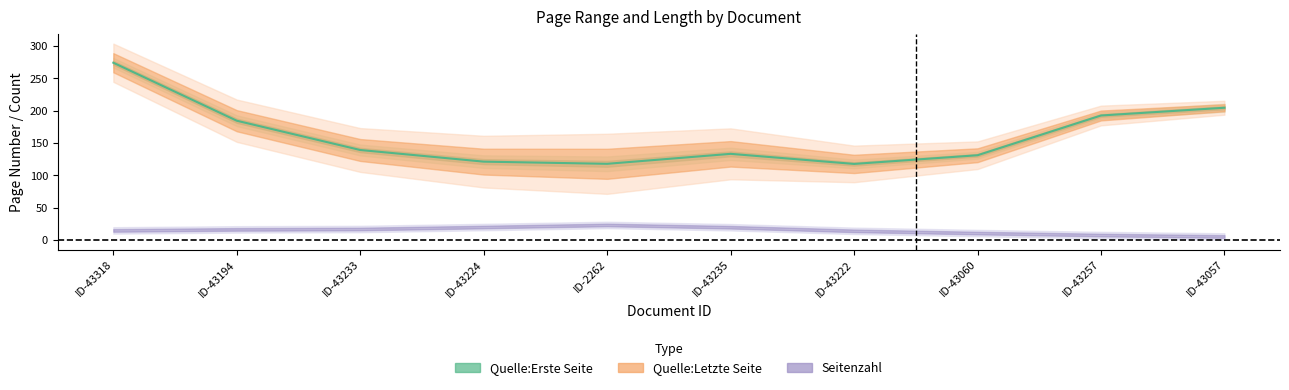

How many distinct data groups are displayed?

3